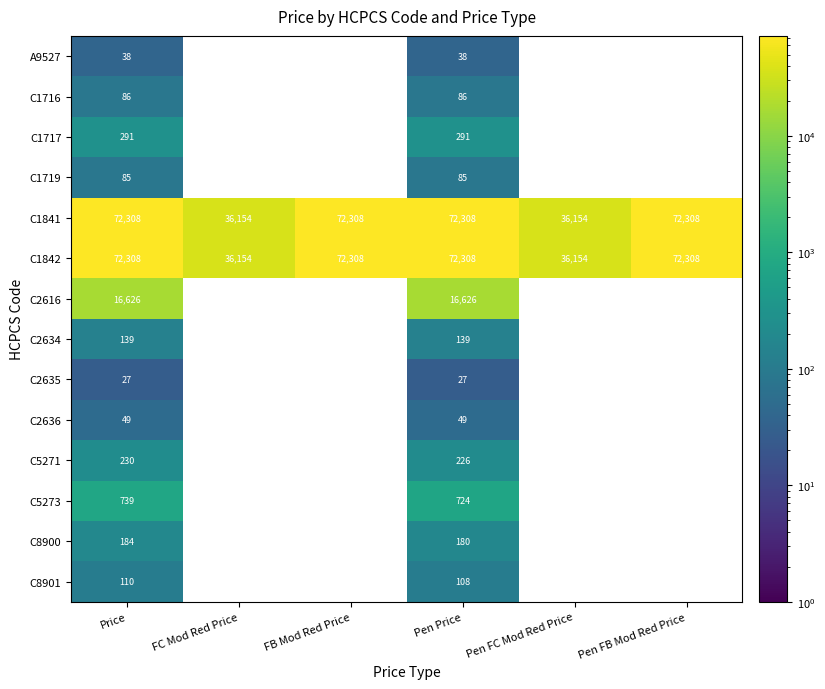

What is the spread (max minus min) of values at Price?

72281